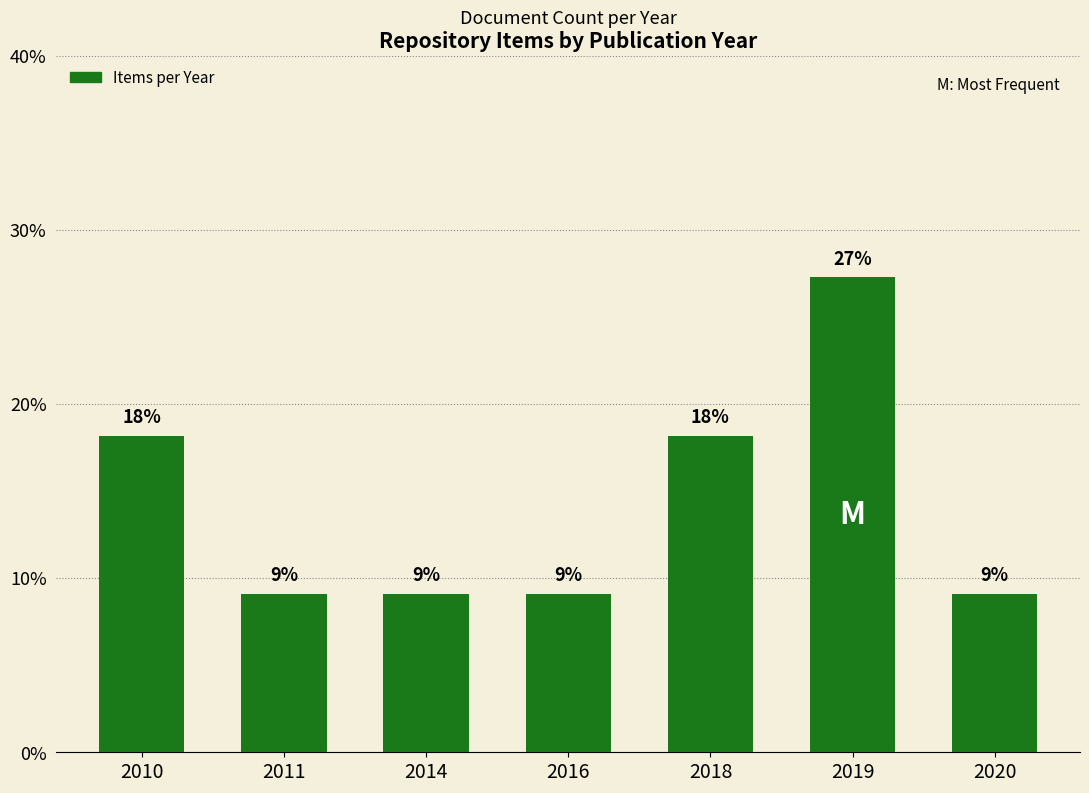

What is the value of the 7th bar from the left?

9.1